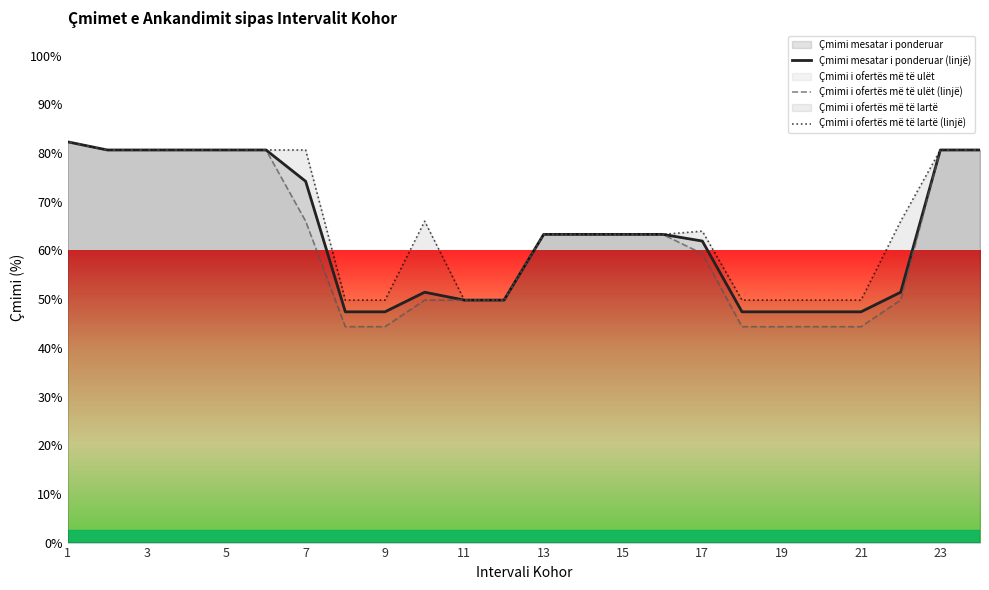

Is it true that Çmimi i ofertës më të ulët (linjë) equals 82.6 at 11?

False